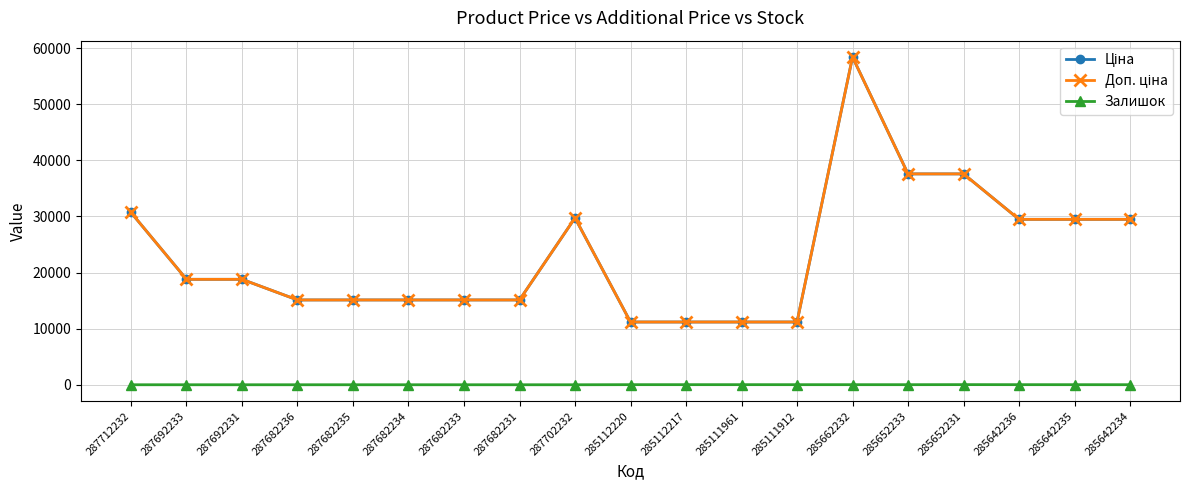

How many lines are shown in the chart?

3